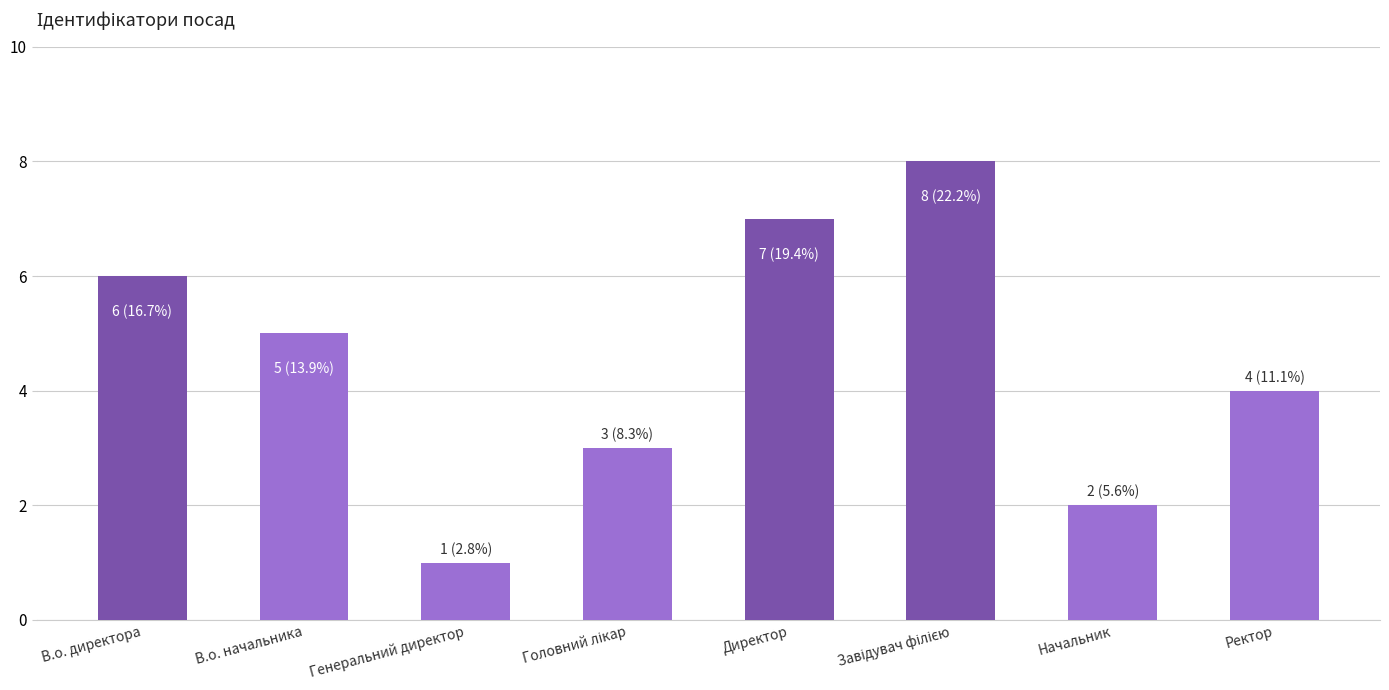

Which category has the lowest value across all series?

Генеральний директор